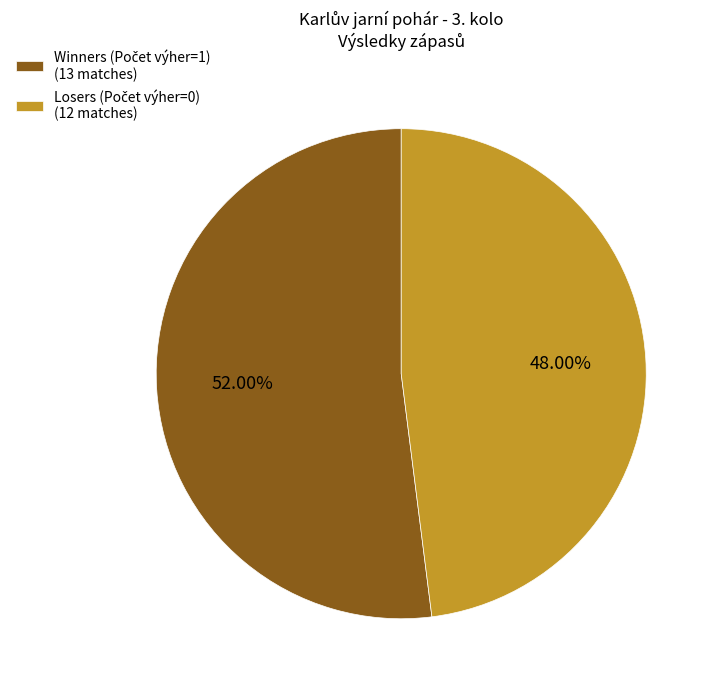

Count the number of slices in the pie.

2